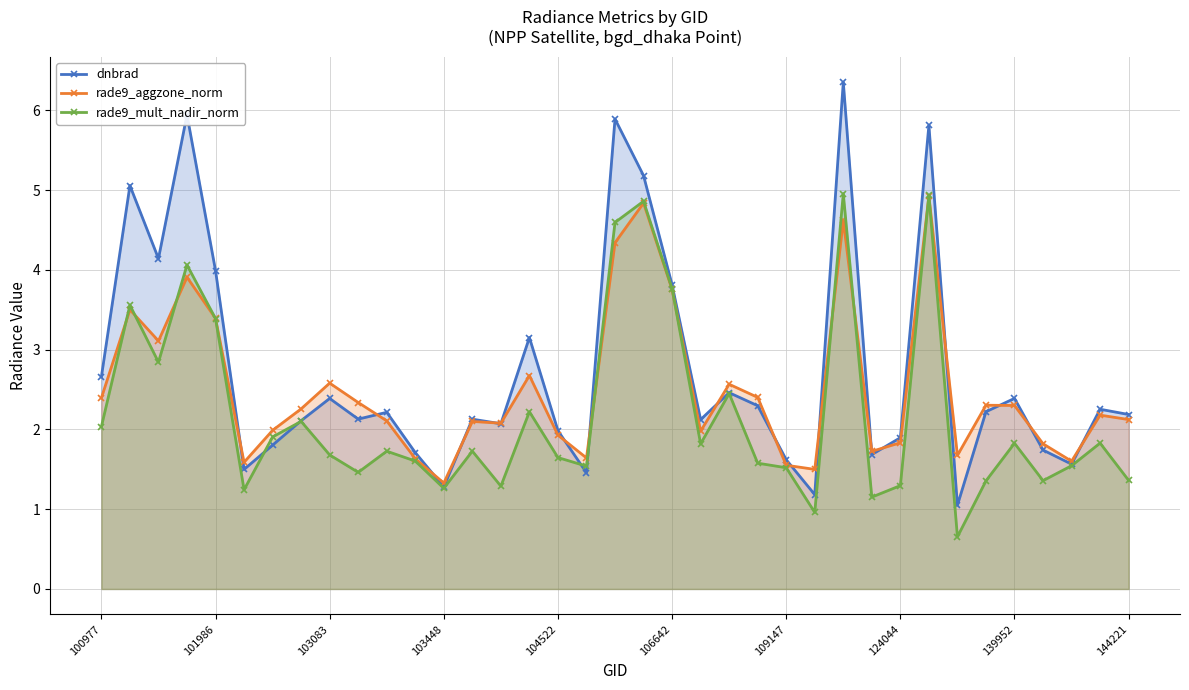

At how many categories does at least one series exceed 2?

24